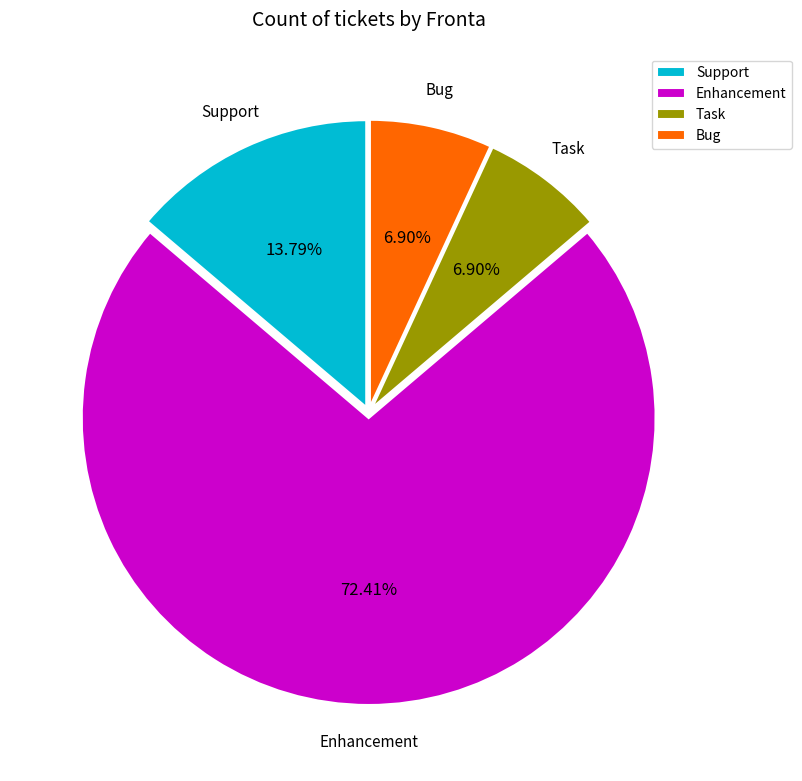

Is the sum of Support and Bug greater than half?

No